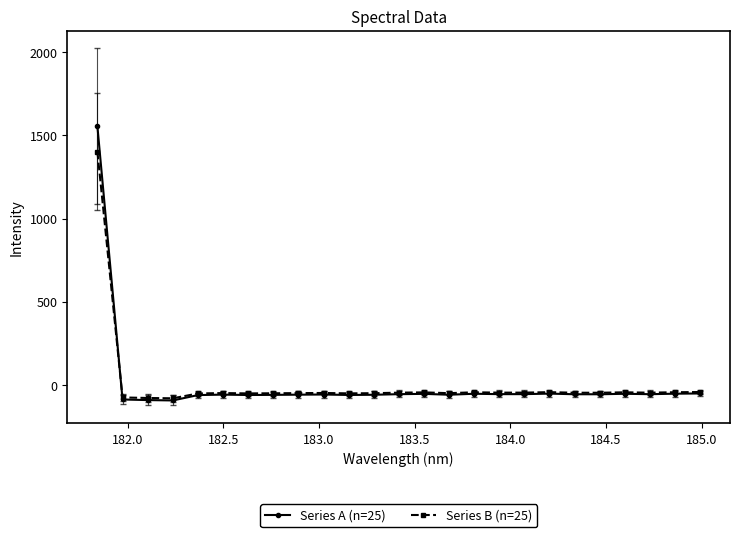

Rank the series by their maximum value, from lowest to highest.

Series B (n=25), Series A (n=25)